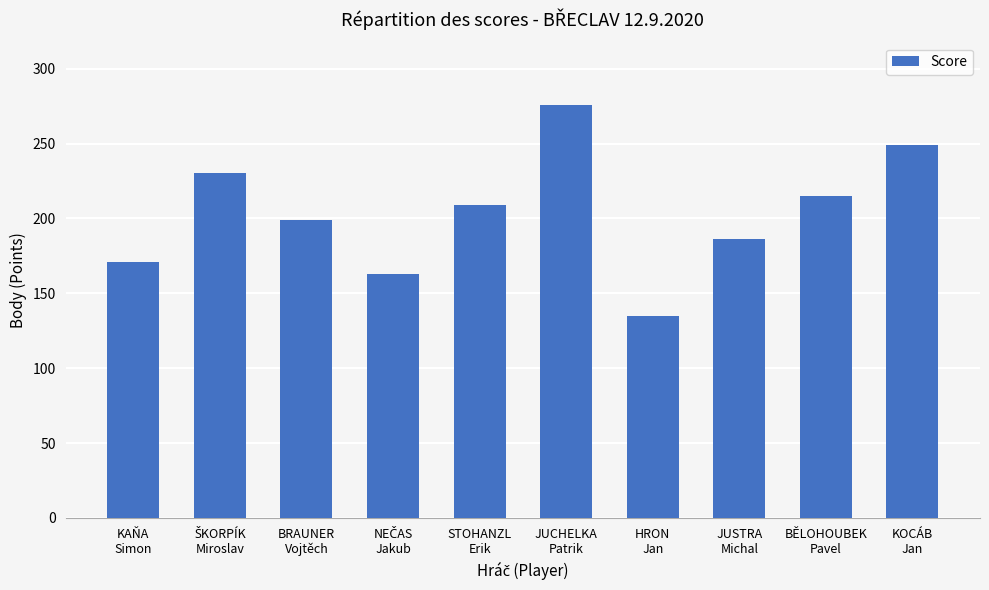

Count the number of data series in this chart.

1